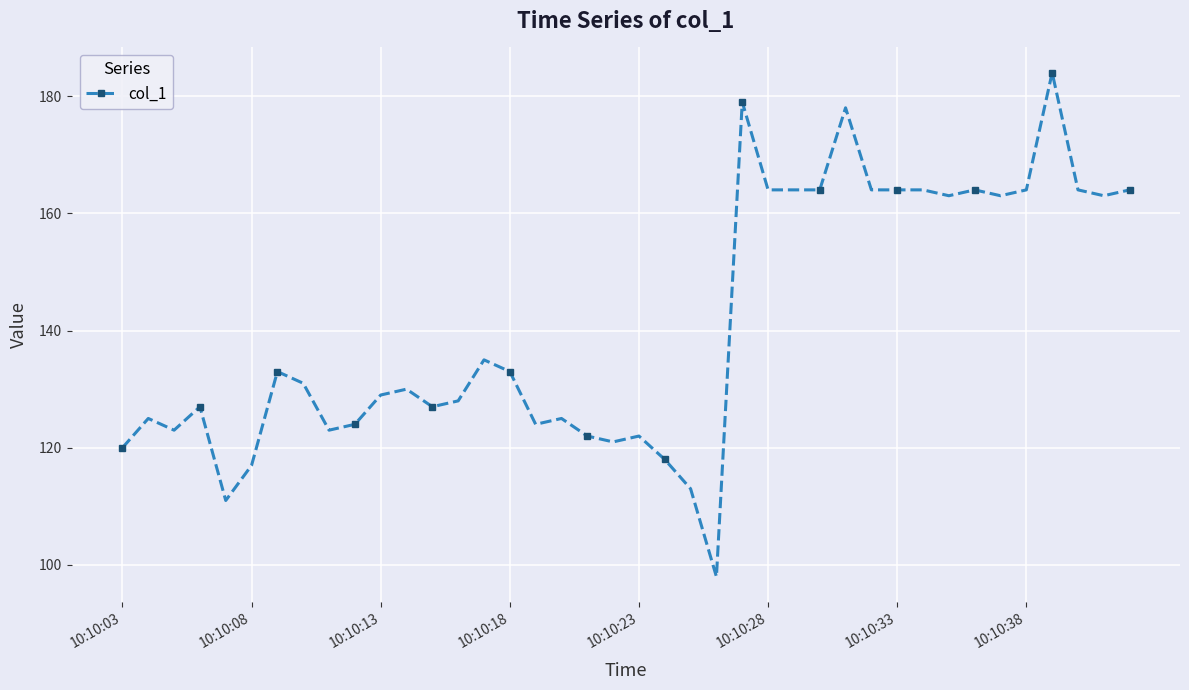

What is the value of the 24th point from the left?

98